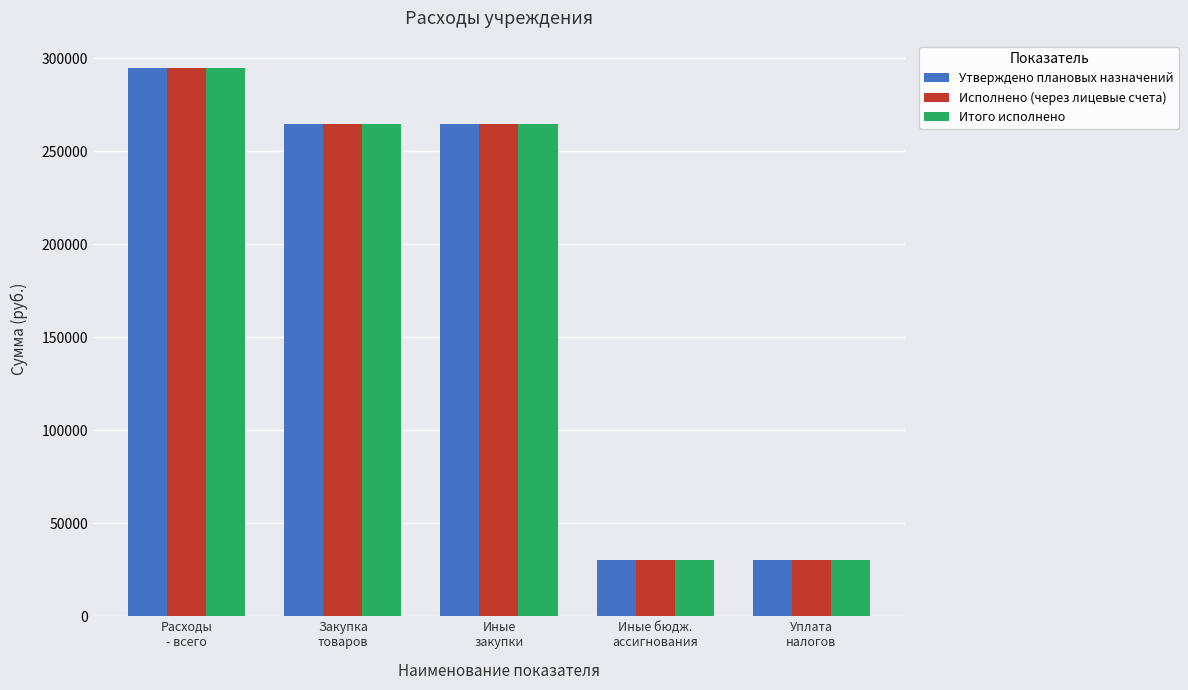

How many bars are there in total?

15